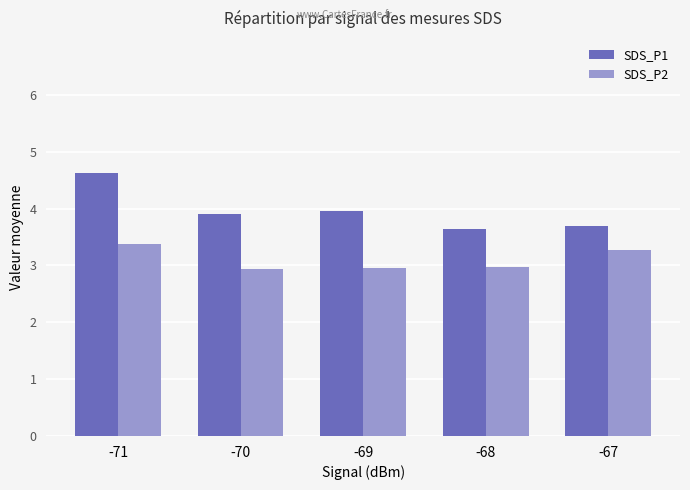

How many bars are there in total?

10